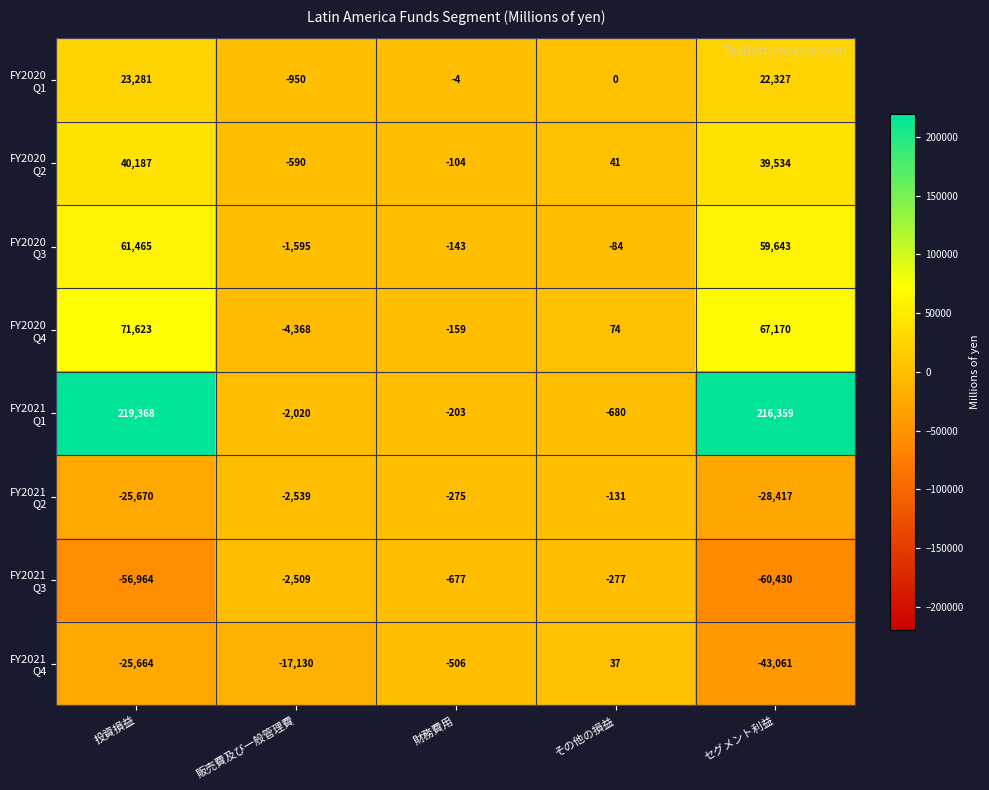

At which category is the sum across all series the highest?

投資損益